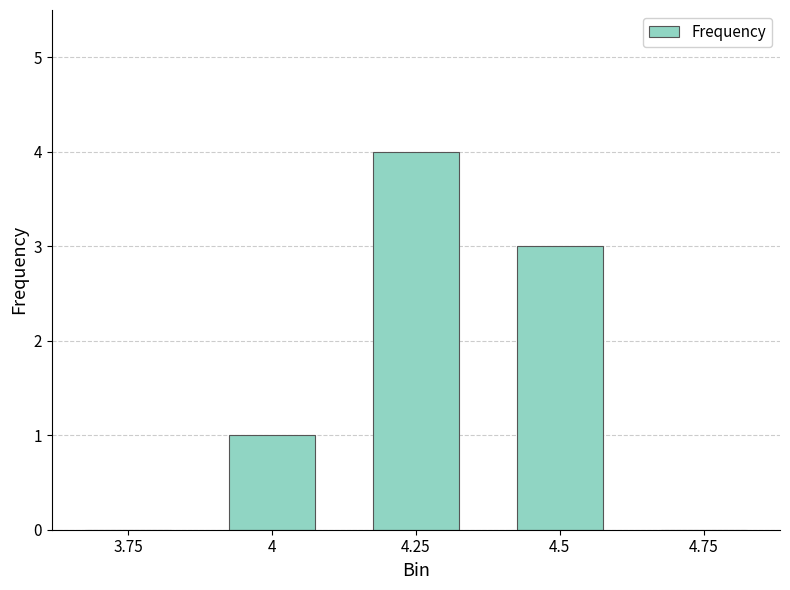

What is the sum of all values?

8